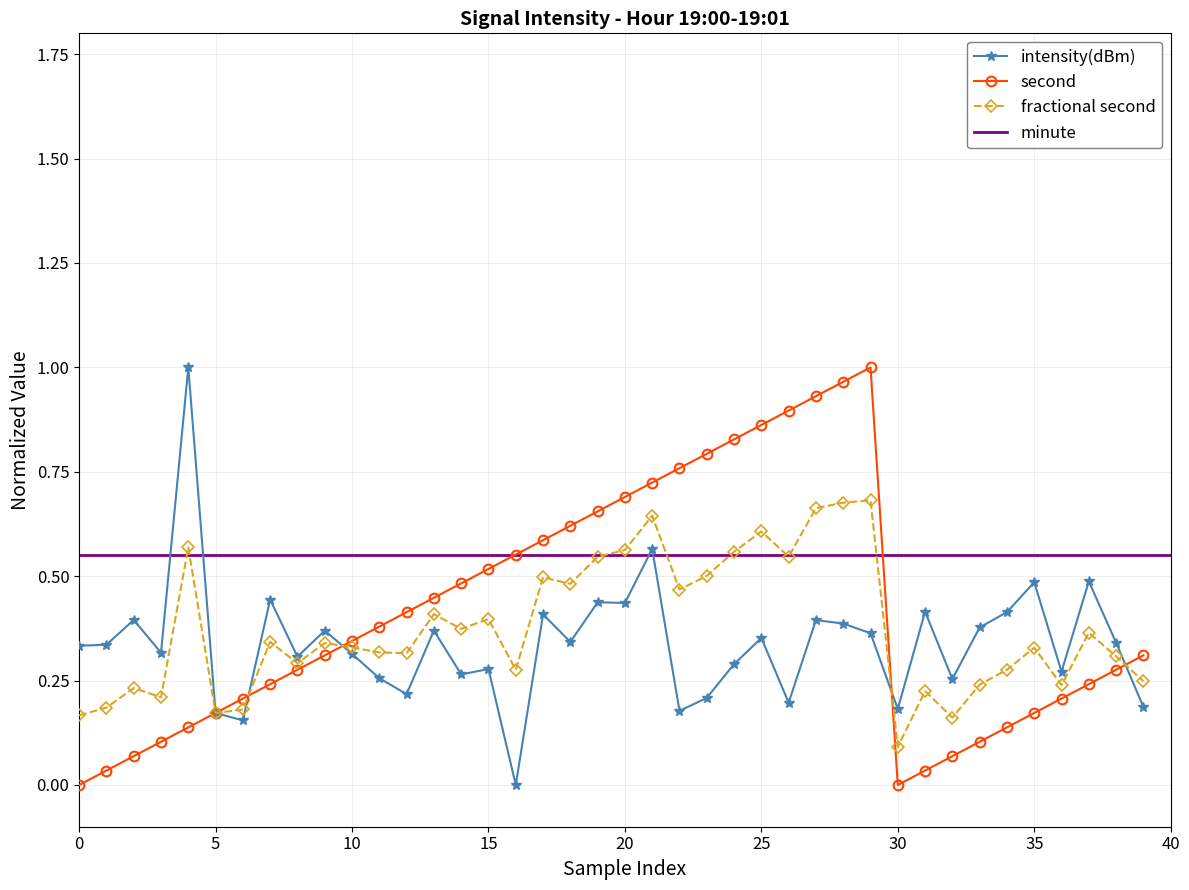

Which series ends up on top after the final intersection of intensity(dBm) and second?

second